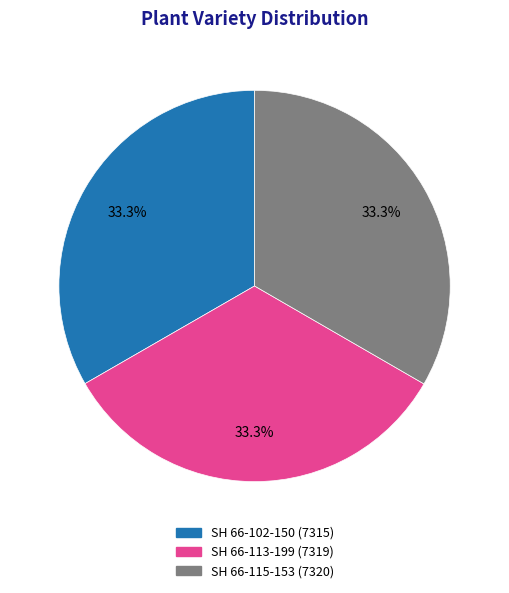

What is the ratio of the value at SH 66-115-153 to the value at SH 66-102-150?

1.0